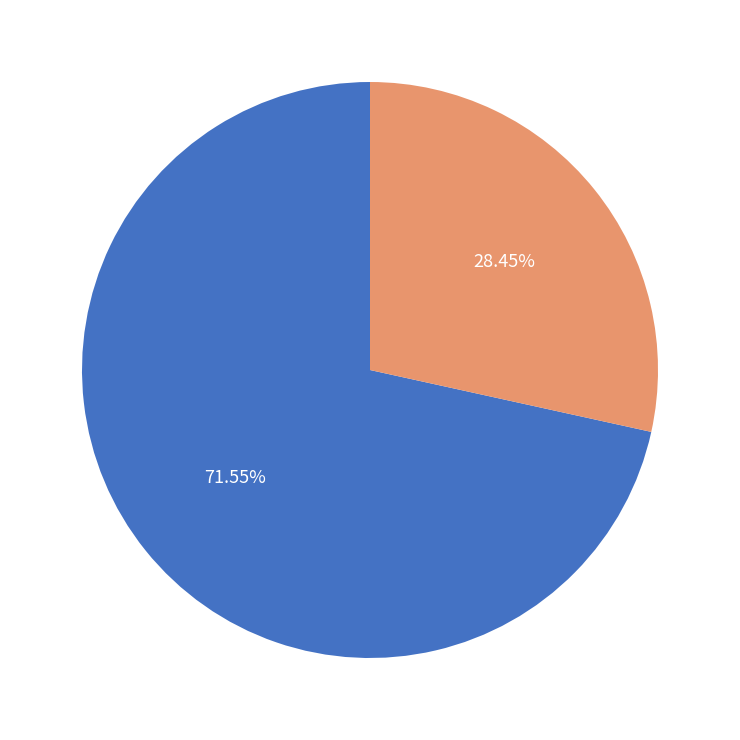

To the nearest percent, what percentage of the pie is Common stock, shares authorized?

72%